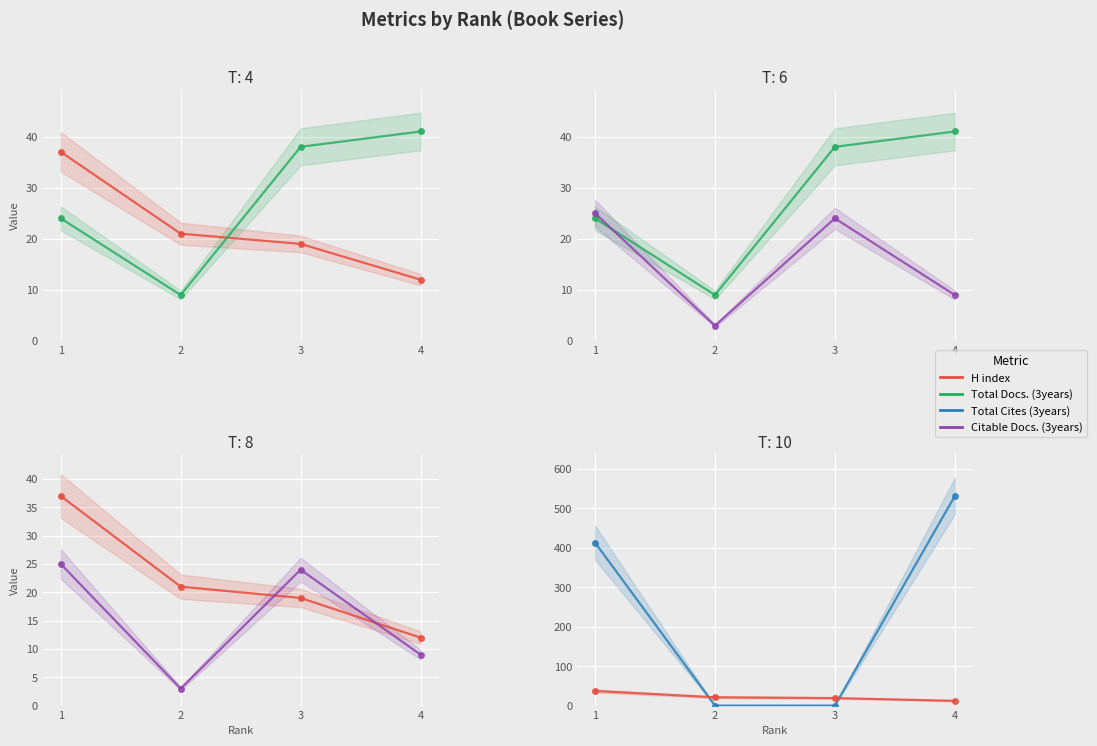

At 2, list the series in order from largest to smallest.

H index, Total Docs. (3years), Citable Docs. (3years), Total Cites (3years)